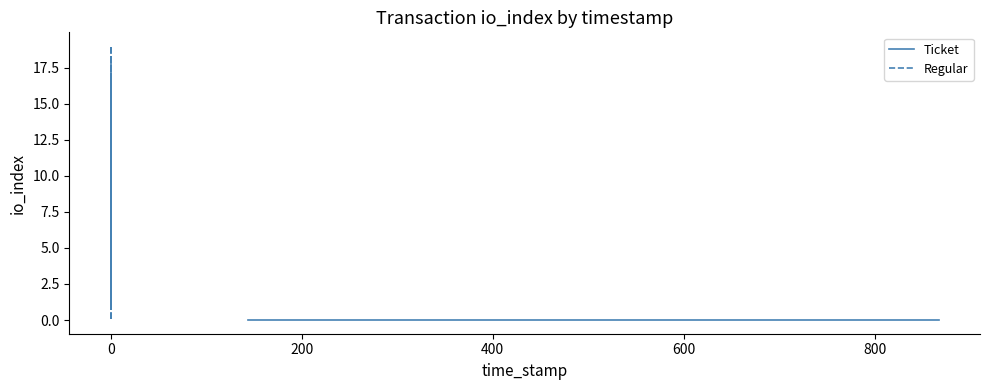

True or false: Ticket and Regular intersect in this chart.

False